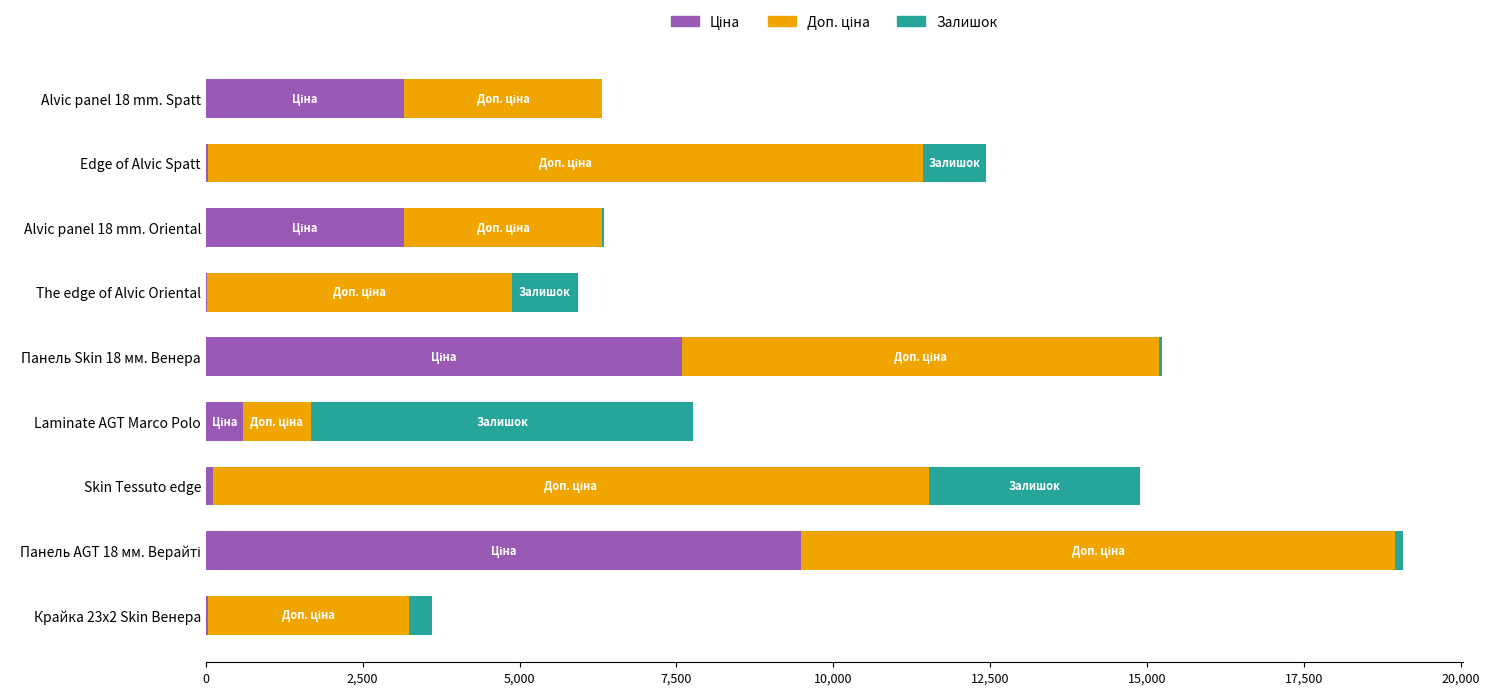

How many data points does each series have?

9